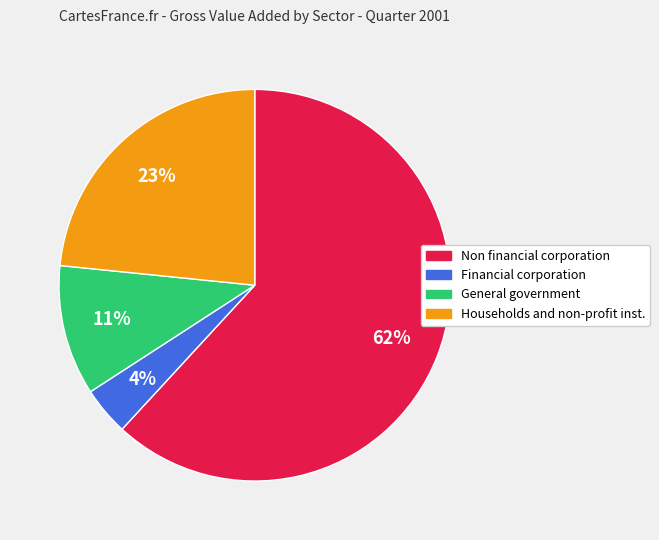

How many segments does this pie chart have?

4